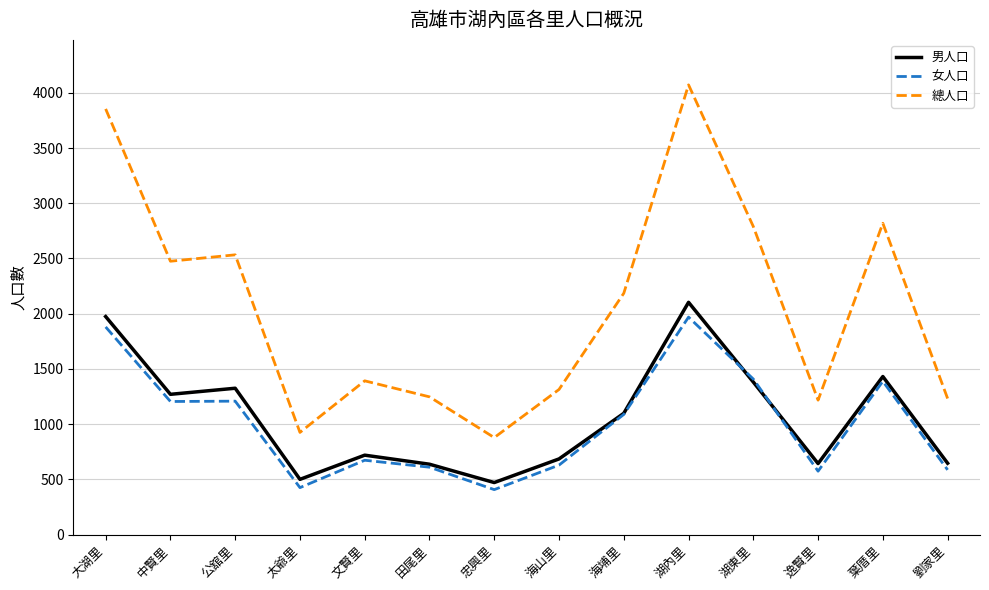

At which category is the sum across all series the highest?

湖內里